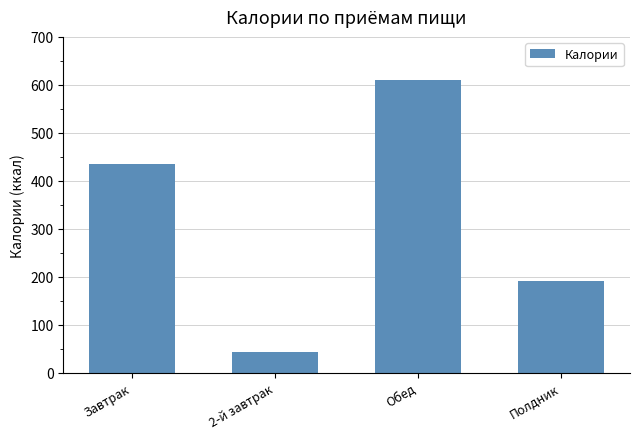

Reading left to right, what are all the values shown in this chart?

Завтрак=435.2	2-й завтрак=43.0	Обед=609.3	Полдник=190.6